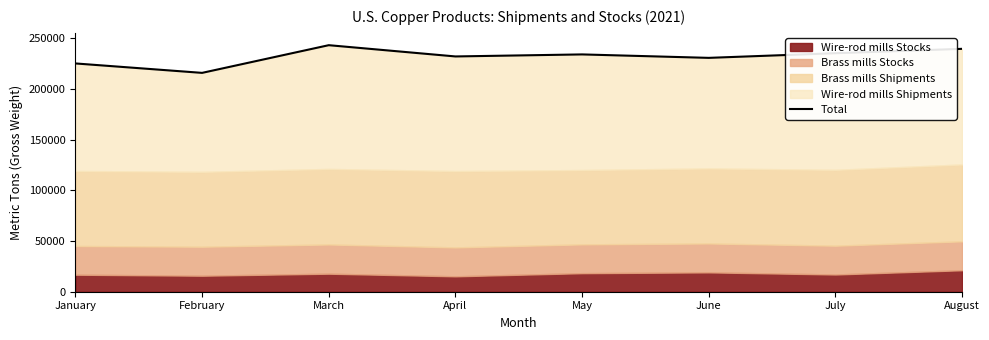

Where does the data first go above 234000?

March